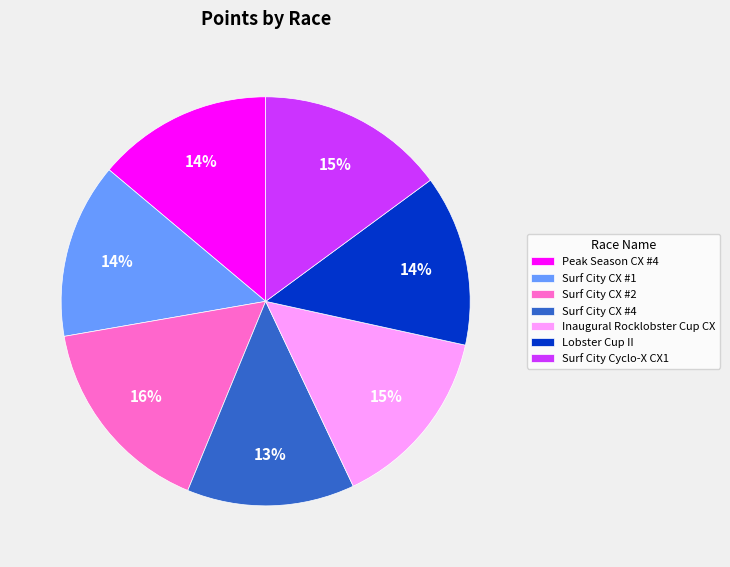

What is the largest slice in the pie chart?

Surf City CX #2